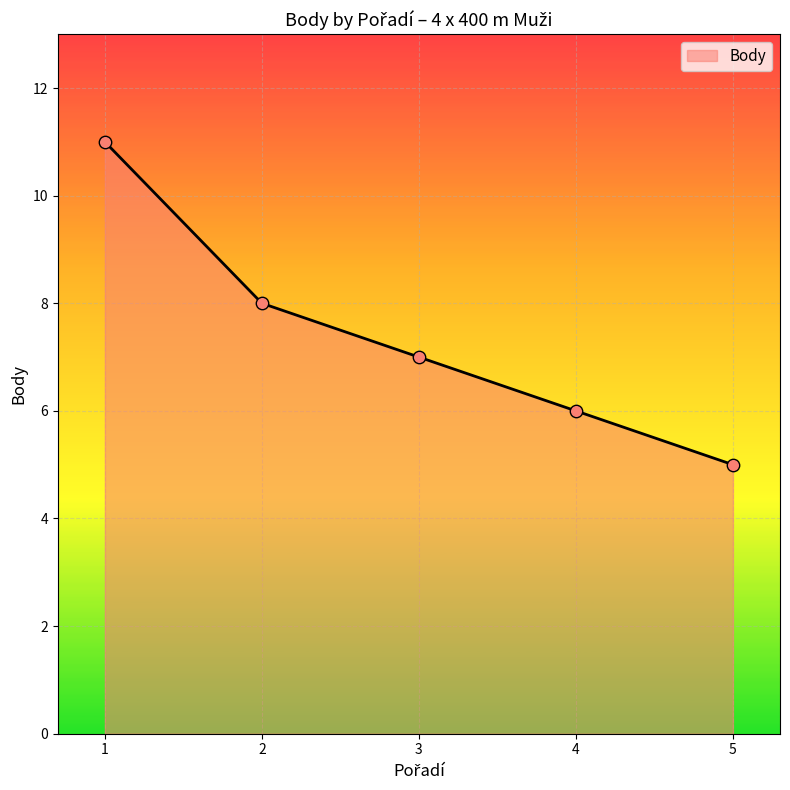

Which has a higher value, 5 or 2?

2